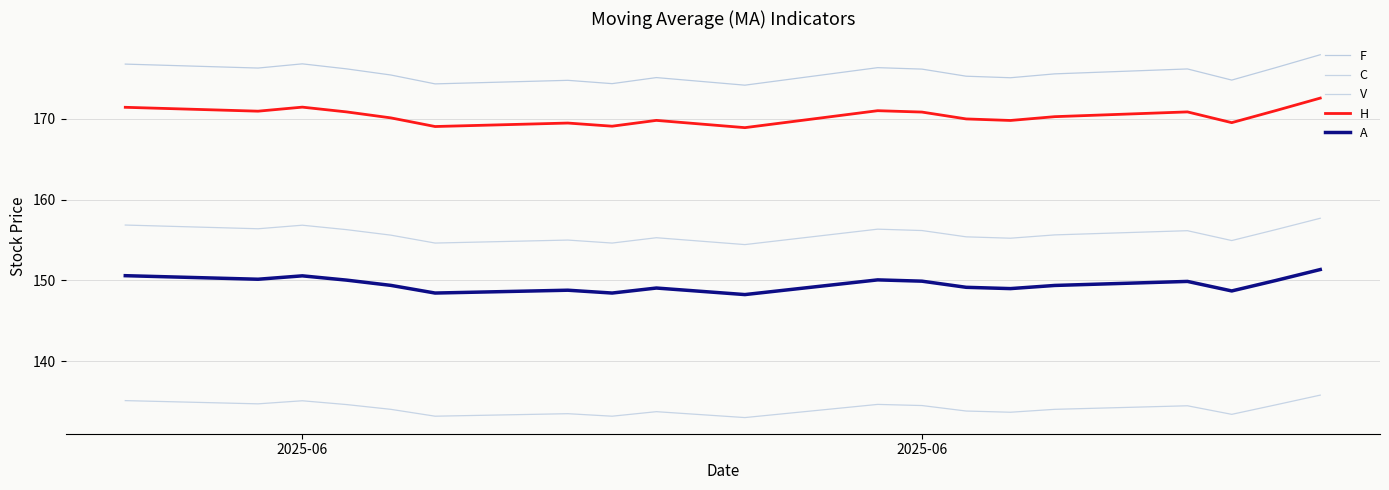

True or false: F has more than 2 points higher than both neighbors.

True